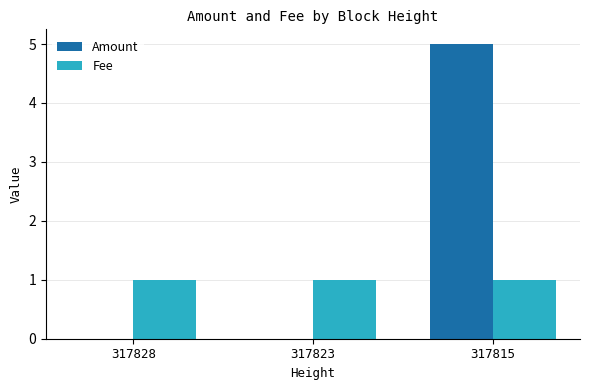

Reading left to right, transcribe all the data shown in this chart.

Amount: 0	0	5
Fee: 1	1	1